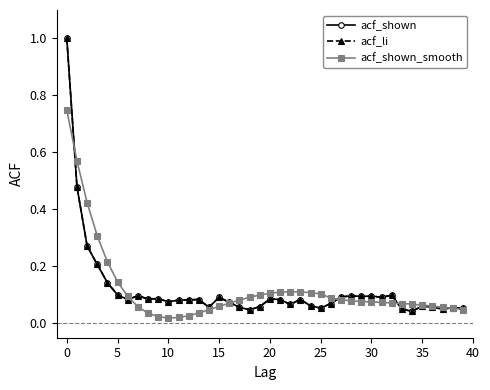

What is the average value of the acf_shown series?

0.1